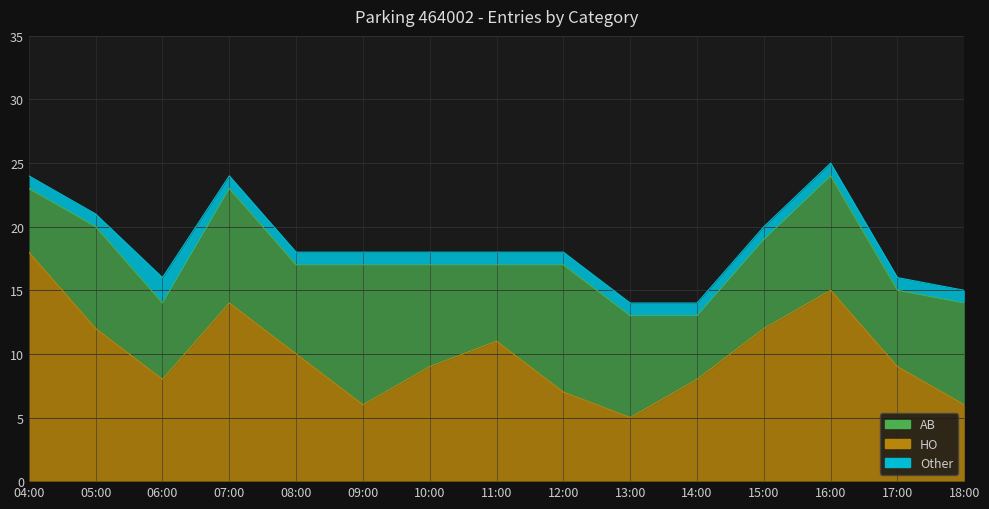

What is the difference between the highest and lowest values at 04:00?

17